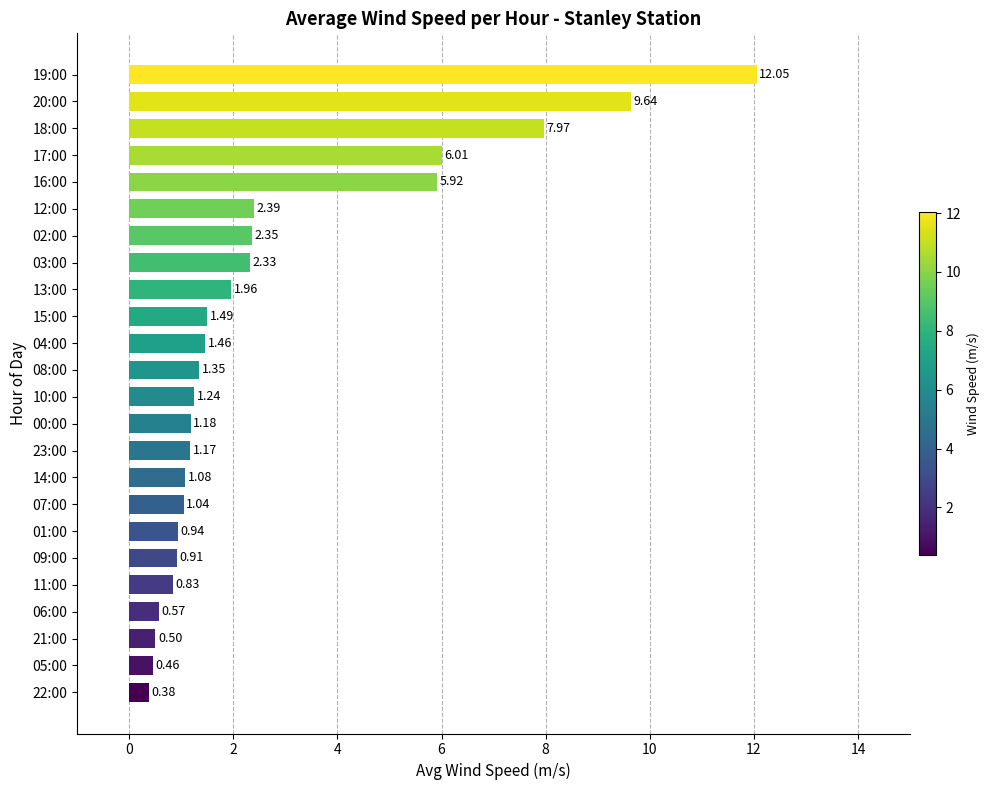

What is the sum of all values?

65.2